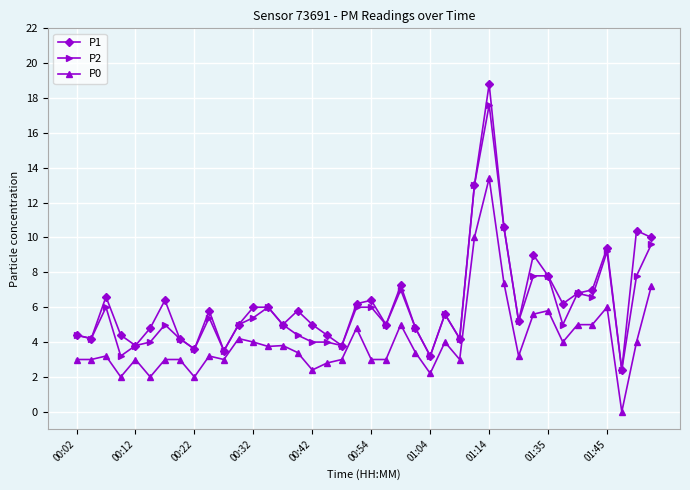

What is the maximum value for P1?

18.8